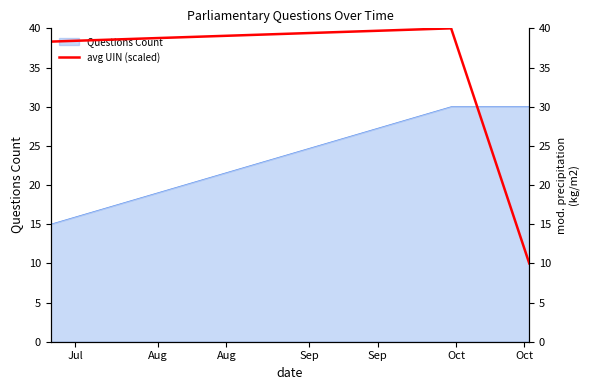

What is the highest value of the Questions Count series?

30